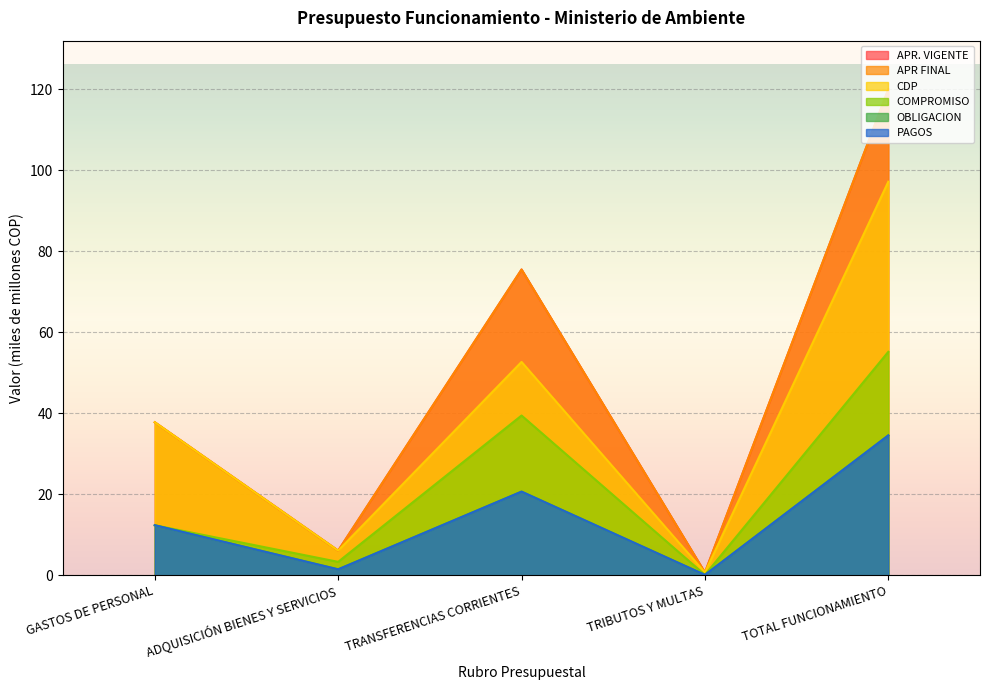

Which has a higher value, GASTOS DE PERSONAL or TRANSFERENCIAS CORRIENTES?

TRANSFERENCIAS CORRIENTES